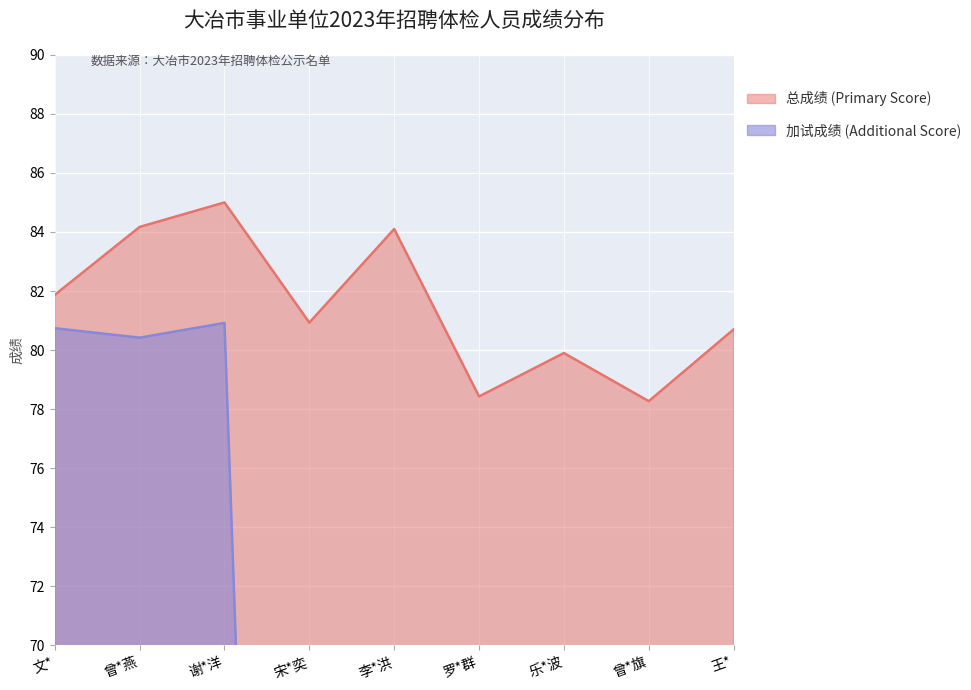

What is the sum of the 总成绩 (Primary Score) values at 李*洪 and 乐*波?

164.0